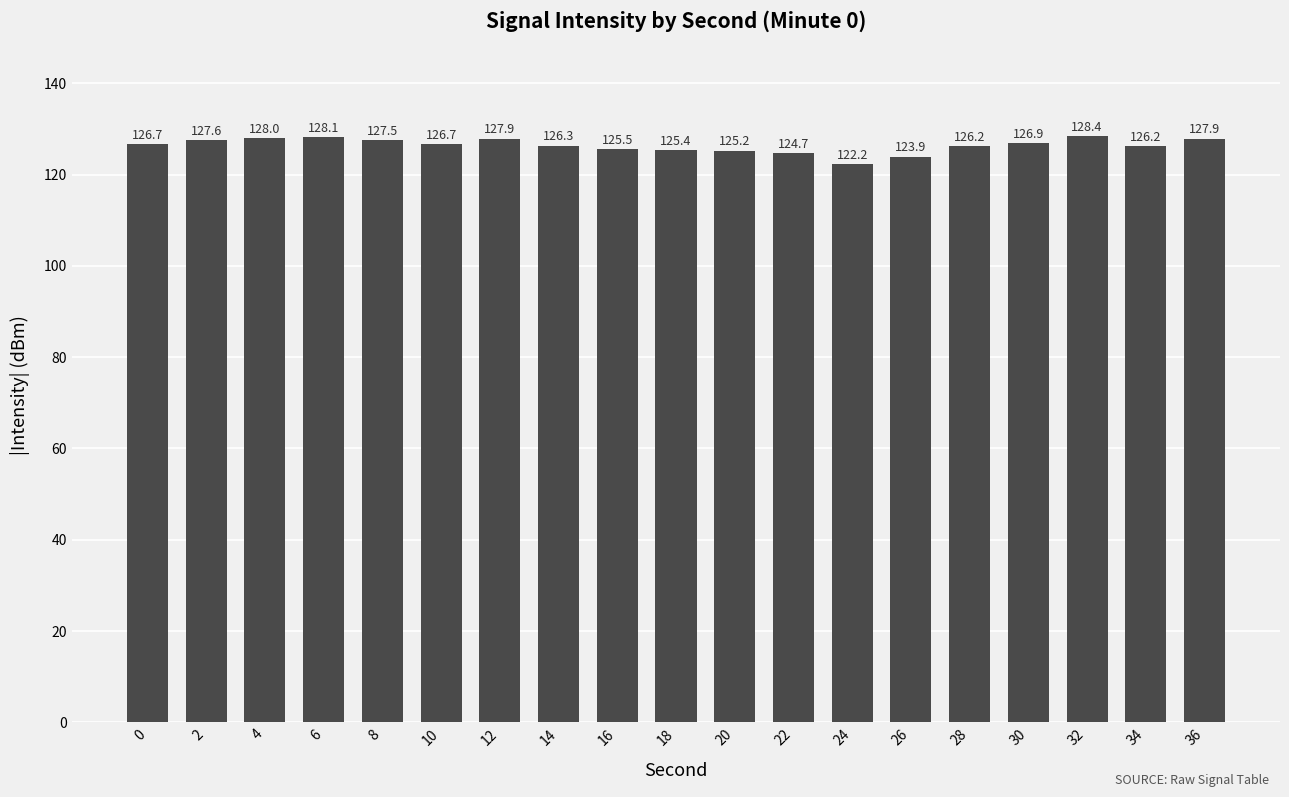

Approximately how many times larger is the value at 8 compared to 34?

1.0